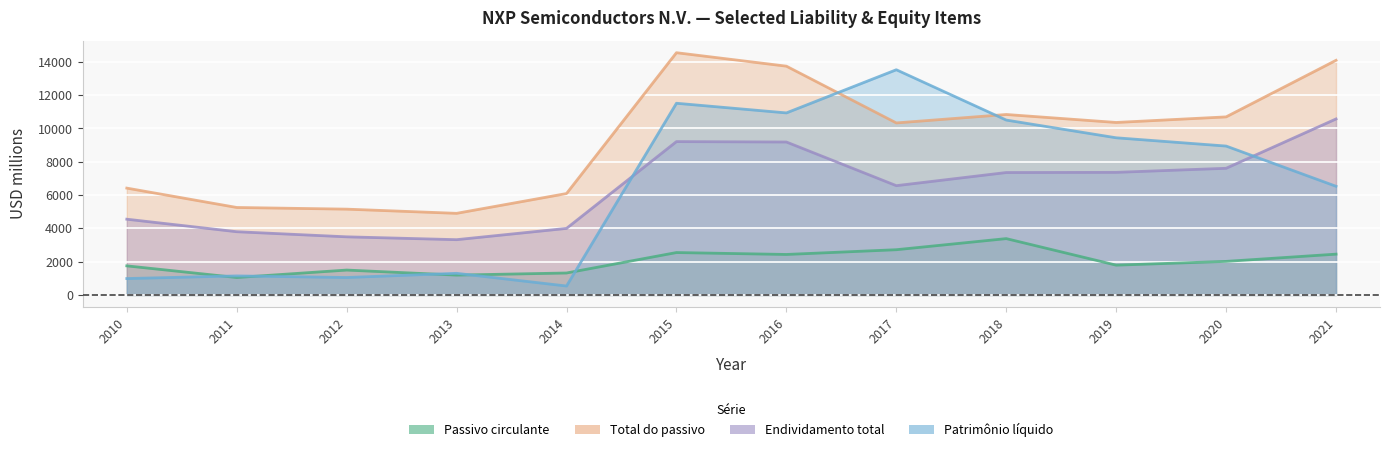

Where is the first local maximum for Passivo circulante?

2012